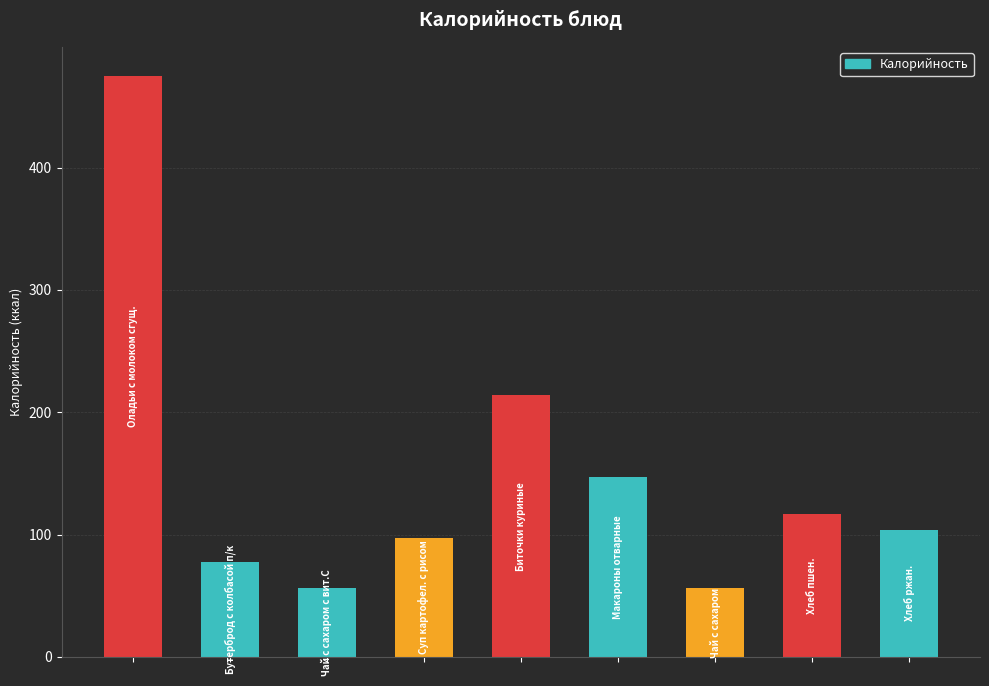

How many values are below 104?

4